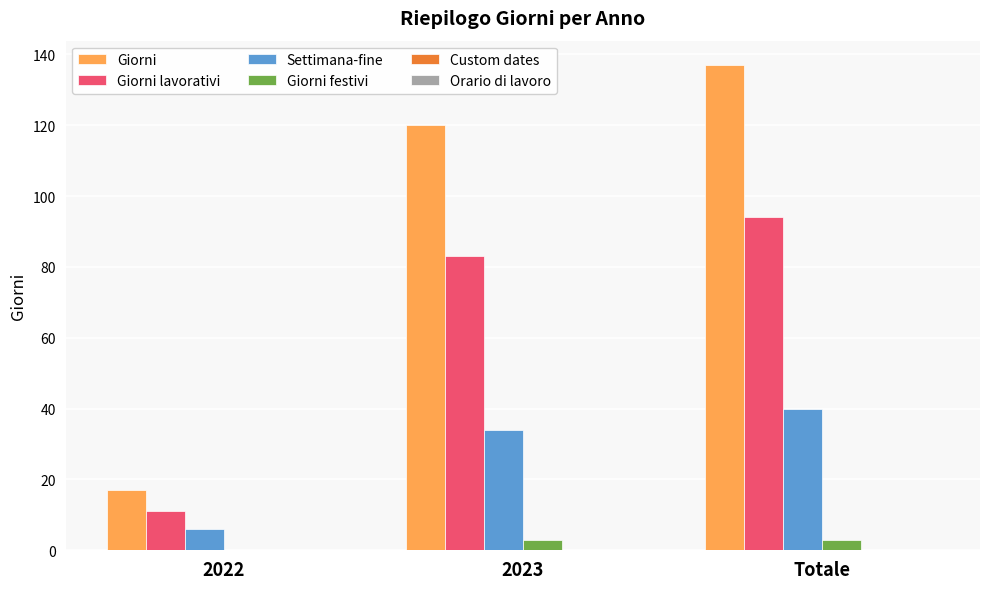

Are the bars horizontal?

No